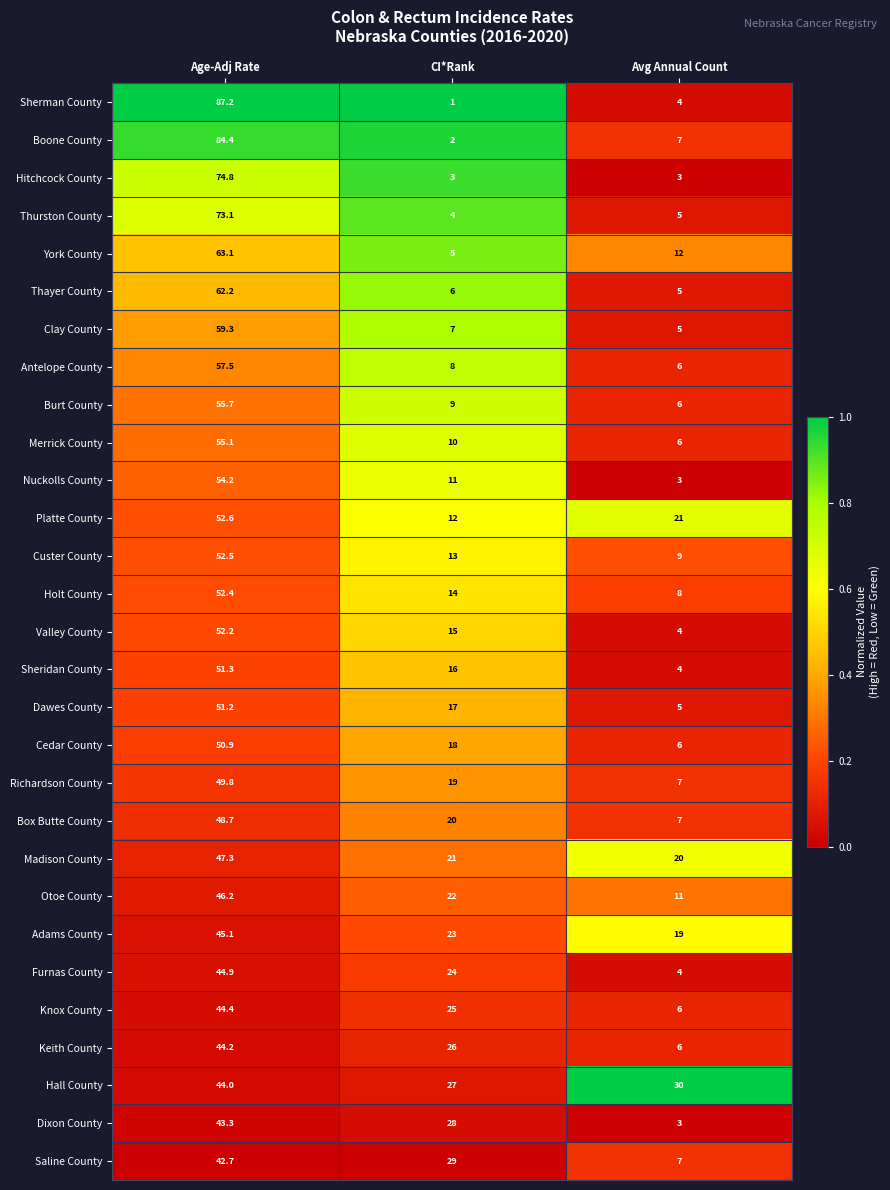

At CI*Rank, list the series in order from smallest to largest.

Sherman County, Boone County, Hitchcock County, Thurston County, York County, Thayer County, Clay County, Antelope County, Burt County, Merrick County, Nuckolls County, Platte County, Custer County, Holt County, Valley County, Sheridan County, Dawes County, Cedar County, Richardson County, Box Butte County, Madison County, Otoe County, Adams County, Furnas County, Knox County, Keith County, Hall County, Dixon County, Saline County